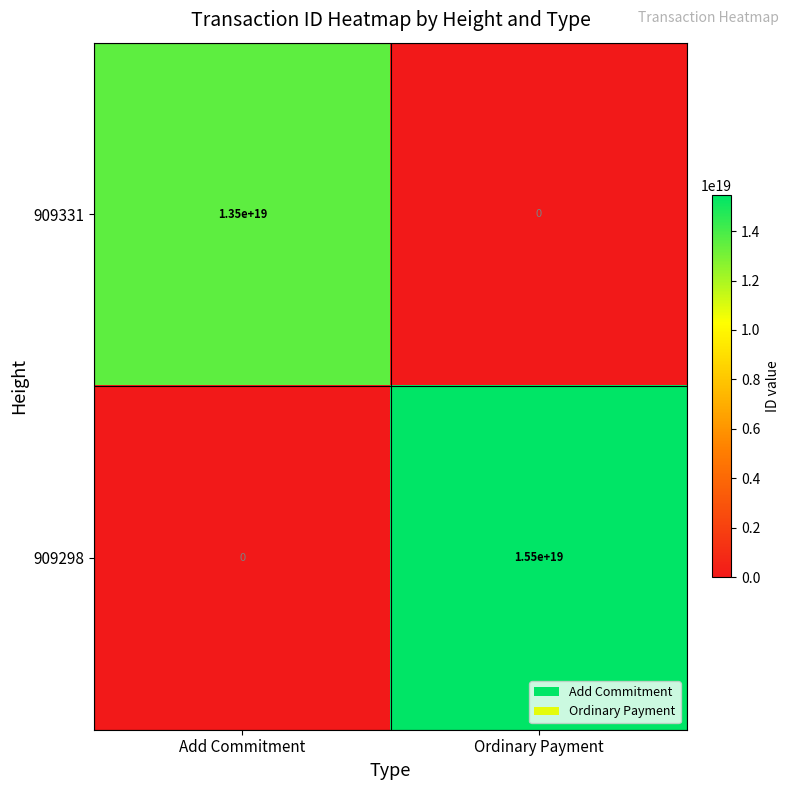

List the series in order of their overall mean, highest first.

909298, 909331